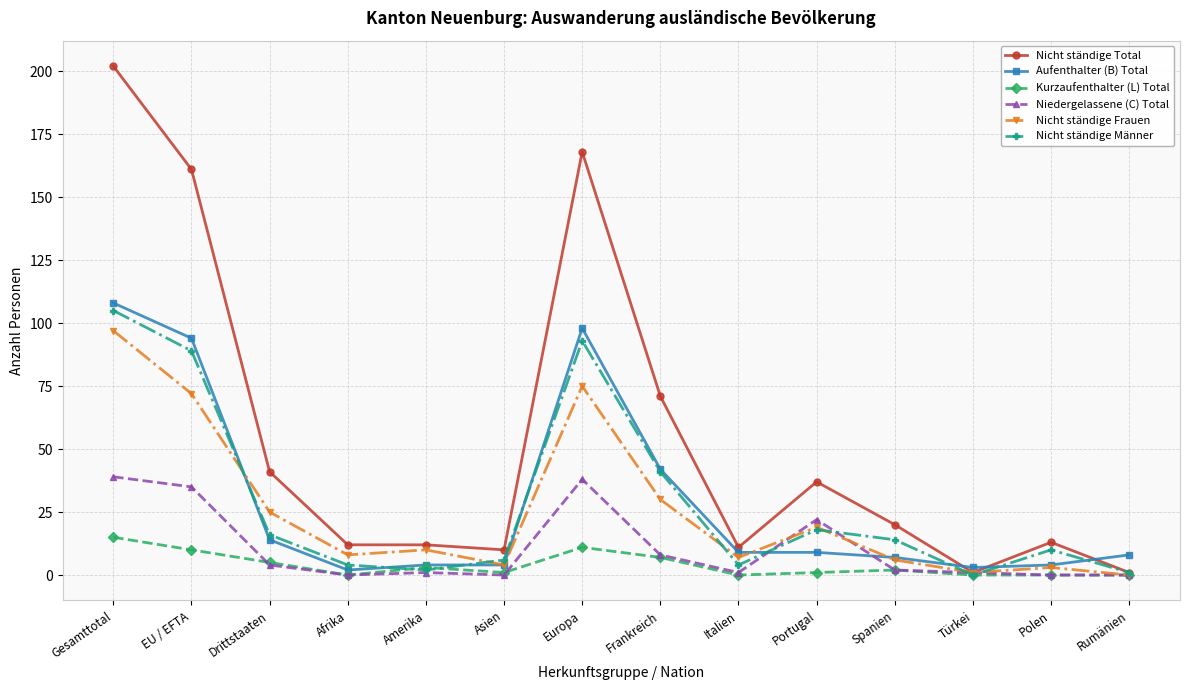

The Aufenthalter (B) Total series shows 7 at Spanien. True or false?

True